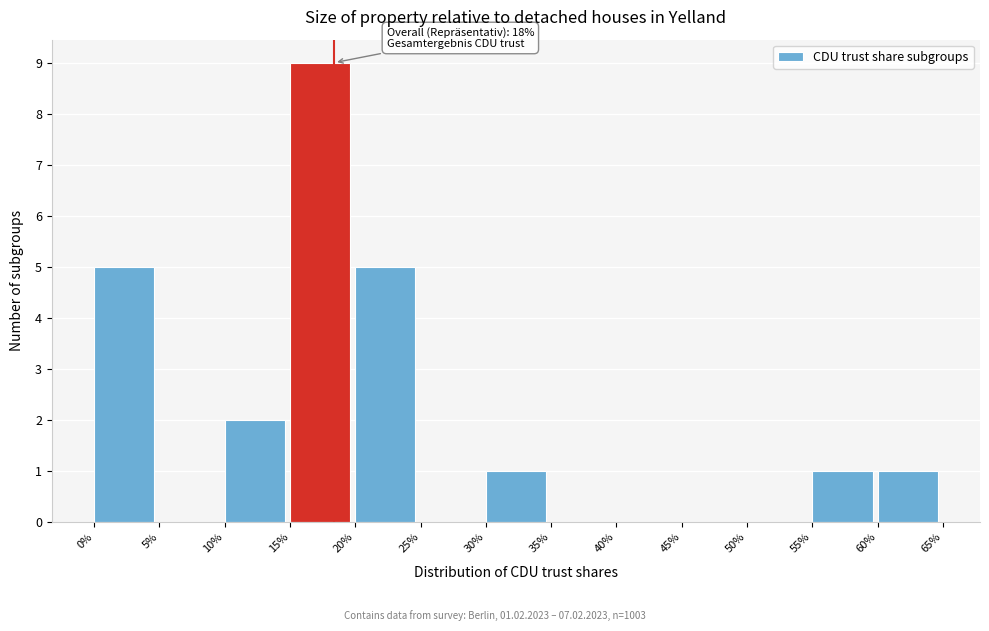

Reading left to right, extract all data points from this chart.

0%=5	5%=0	10%=2	15%=9	20%=5	25%=0	30%=1	35%=0	40%=0	45%=0	50%=0	55%=1	60%=1